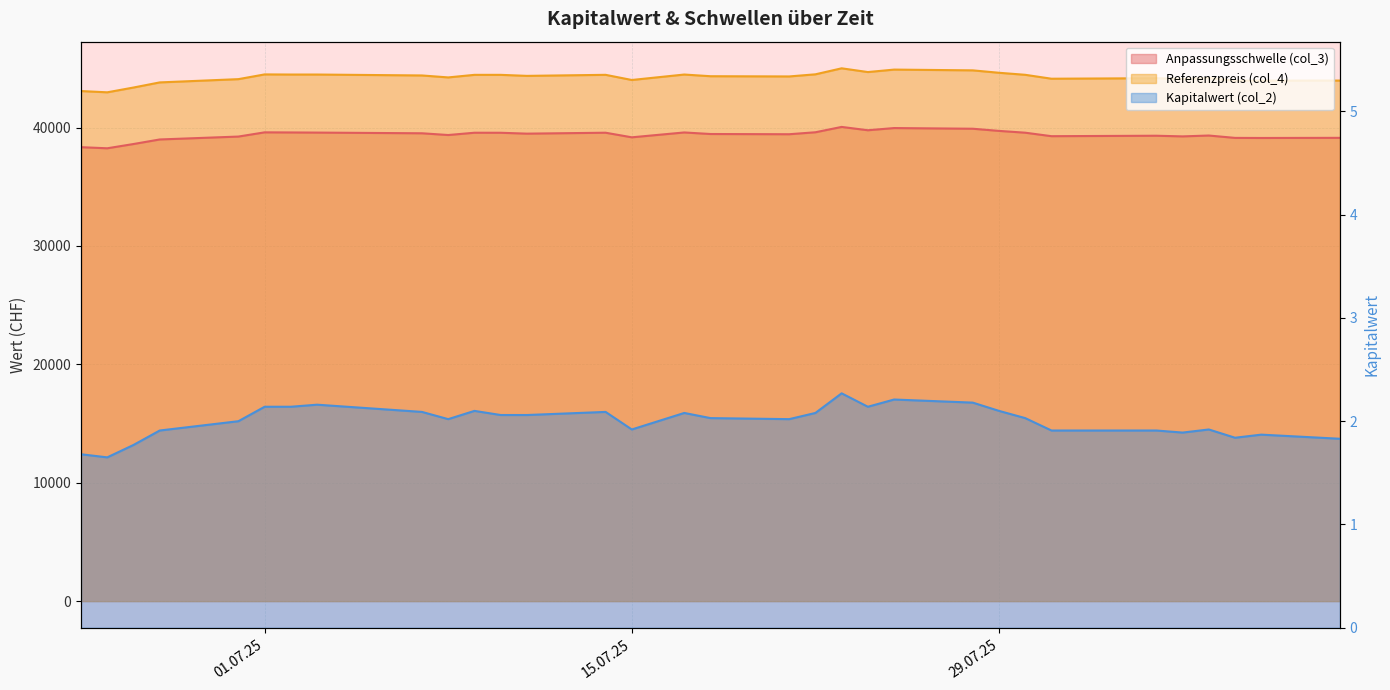

True or false: Kapitalwert (col_2) has a value of 2.0 at 2025-07-18.

True